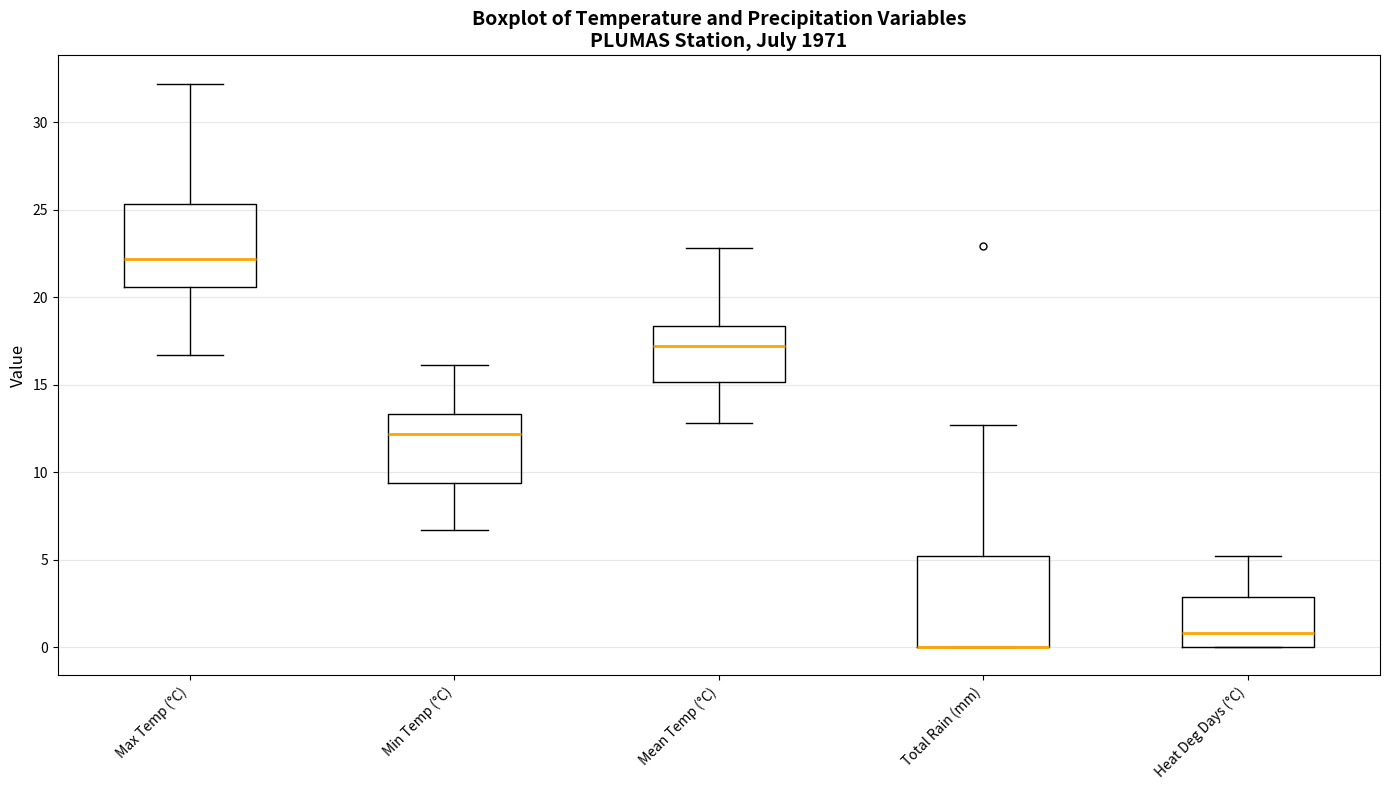

Reading left to right, read every box against the y-axis: the position of its median line, the range the box covers, and the ends of its whiskers. The values are not printed on the chart, so give them approximately, as read against the axis.

Max Temp (°C): median 22.0, box 20.5 to 25.5, whiskers 16.5 to 32.0
Min Temp (°C): median 12.0, box 9.5 to 13.5, whiskers 6.5 to 16.0
Mean Temp (°C): median 17.0, box 15.0 to 18.5, whiskers 13.0 to 23.0
Total Rain (mm): median 0.0 (drawn on the box's lower edge), box 0.0 to 5.0, whiskers 0.0 to 12.5
Heat Deg Days (°C): median 1.0, box 0.0 to 3.0, whiskers 0.0 to 5.0